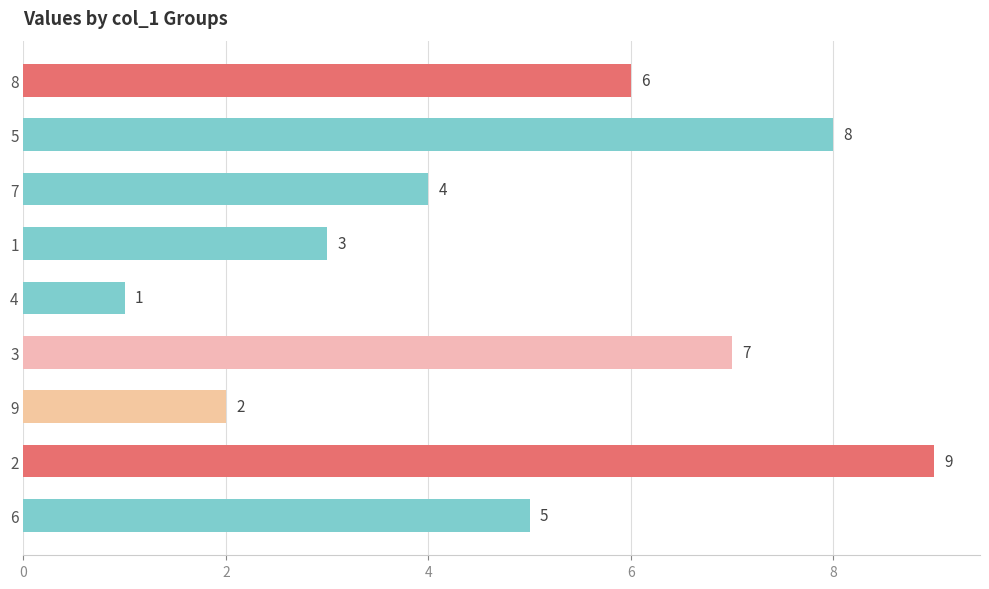

What position from the bottom is 2?

2